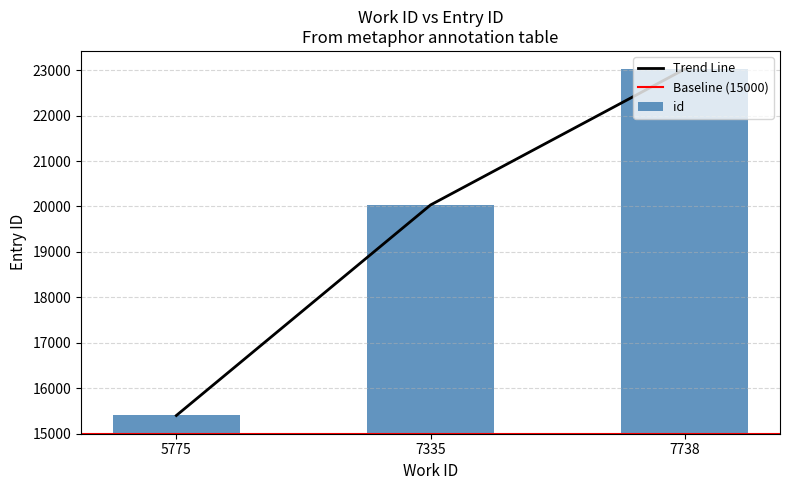

The value at 5775 is 7502. True or false?

False